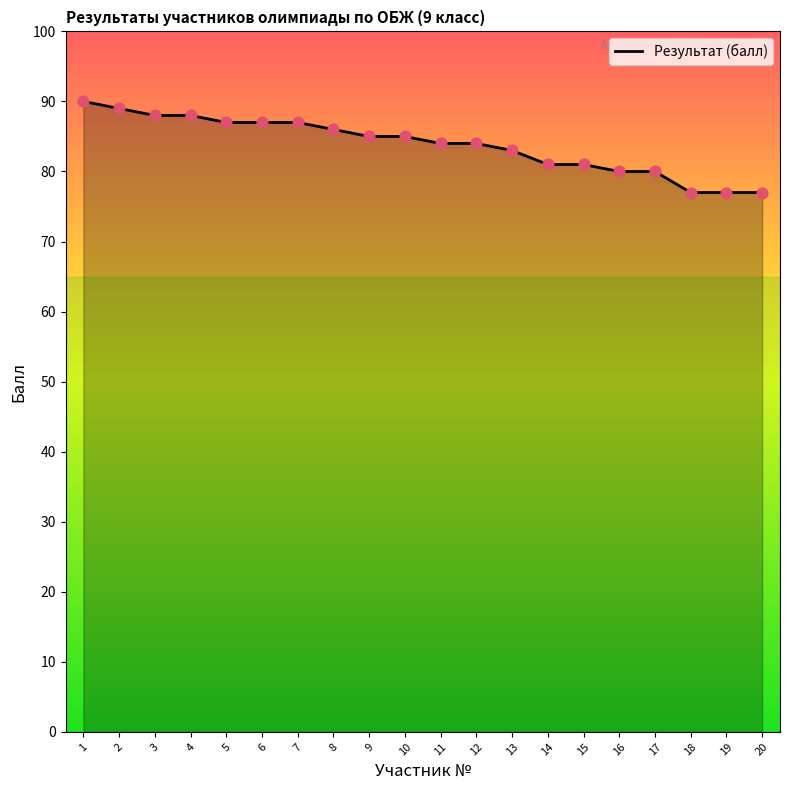

What is the change in value from 8 to 13?

-3